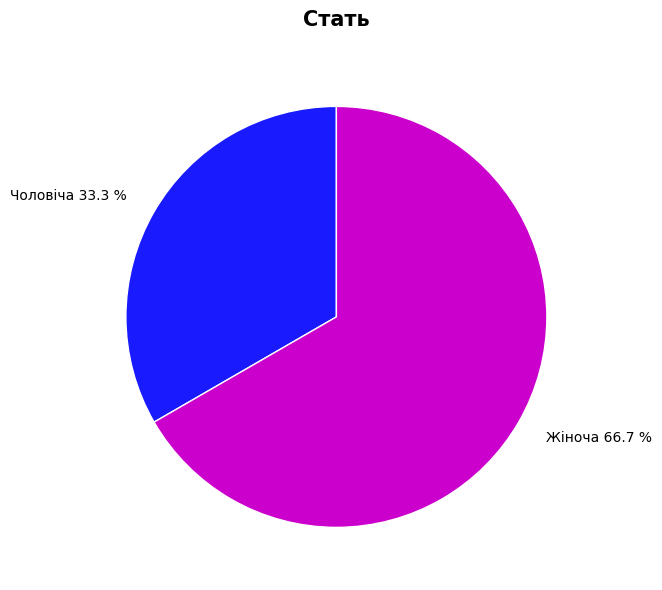

True or false: Чоловіча accounts for 40% of the total.

False